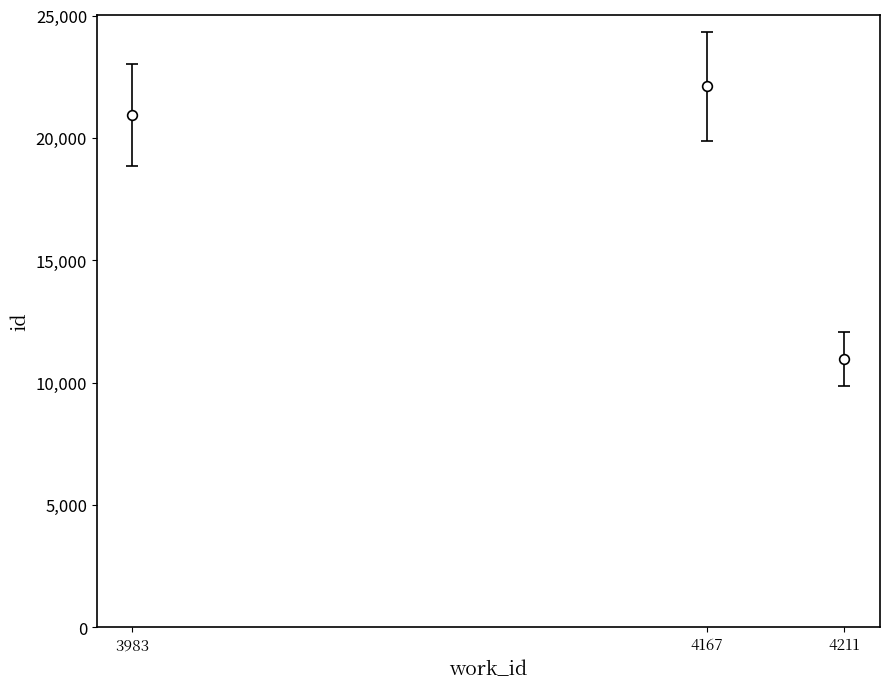

True or false: the data shows 32855 at 4167.

False